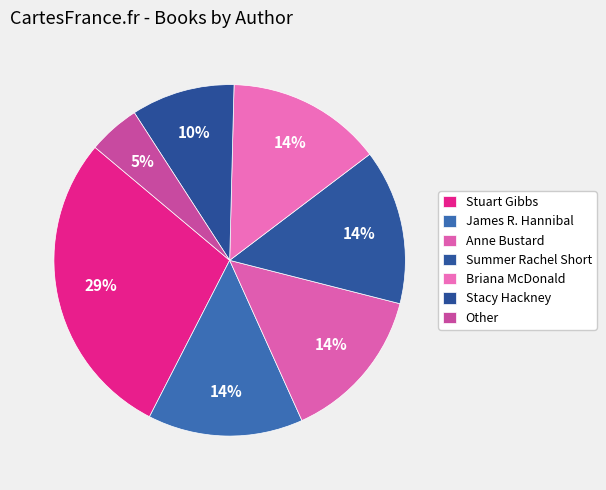

Count the number of slices in the pie.

7